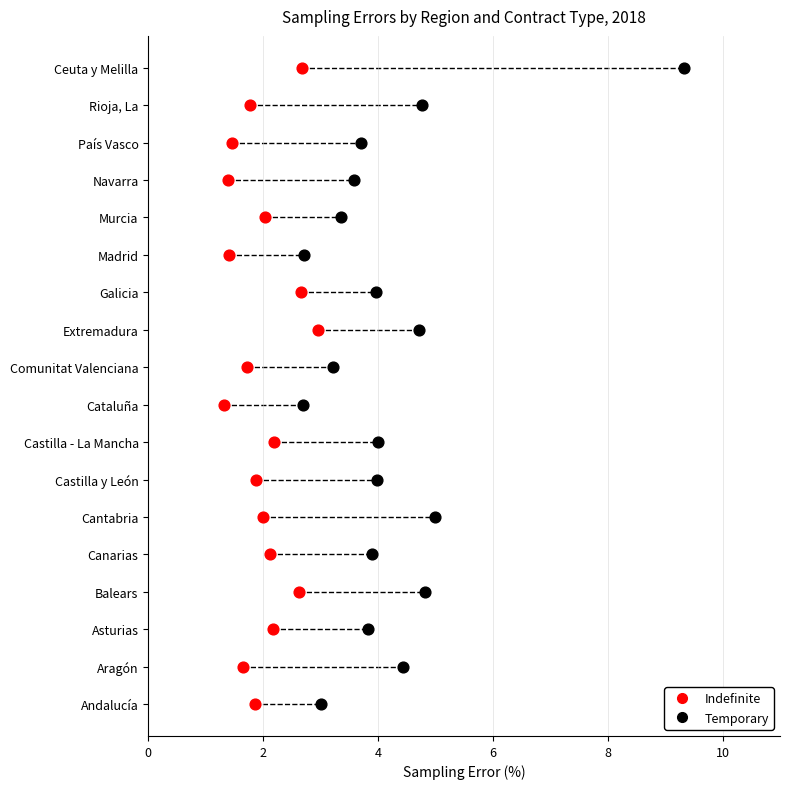

What are all the series names shown in the legend?

Indefinite, Temporary